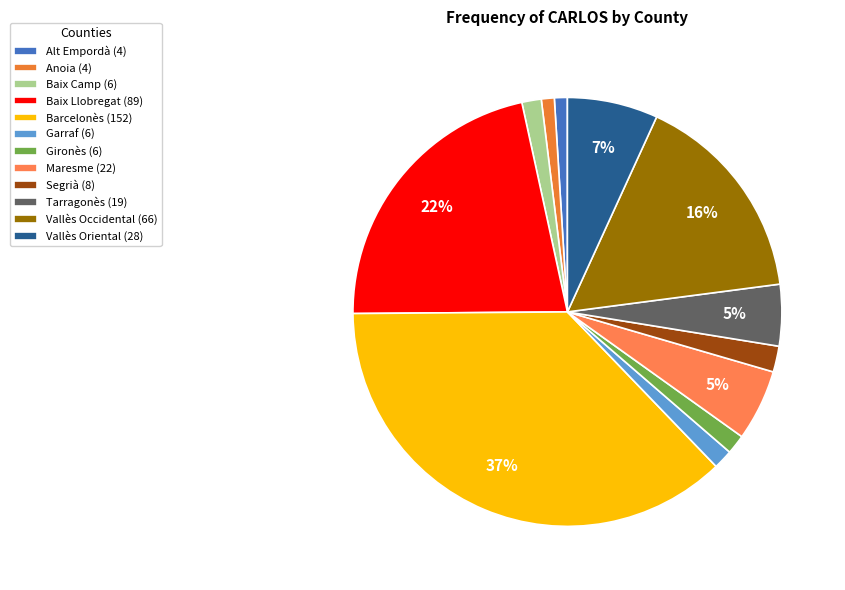

Rank the categories by value from lowest to highest.

Alt Empordà, Anoia, Baix Camp, Garraf, Gironès, Segrià, Tarragonès, Maresme, Vallès Oriental, Vallès Occidental, Baix Llobregat, Barcelonès